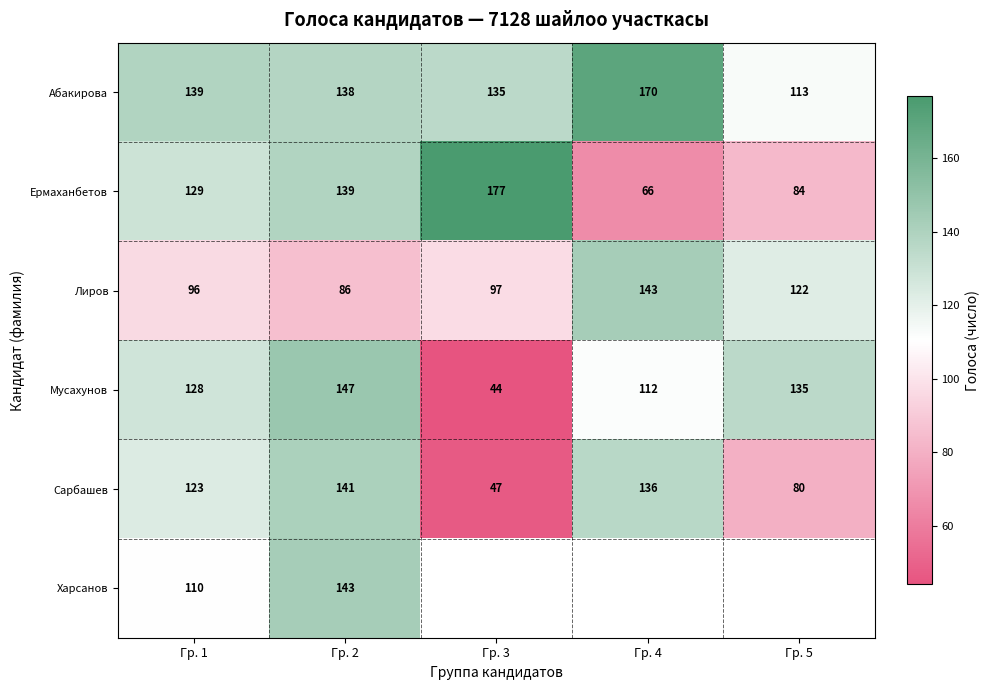

Rank the categories by Абакирова value from lowest to highest.

Гр. 5, Гр. 3, Гр. 2, Гр. 1, Гр. 4